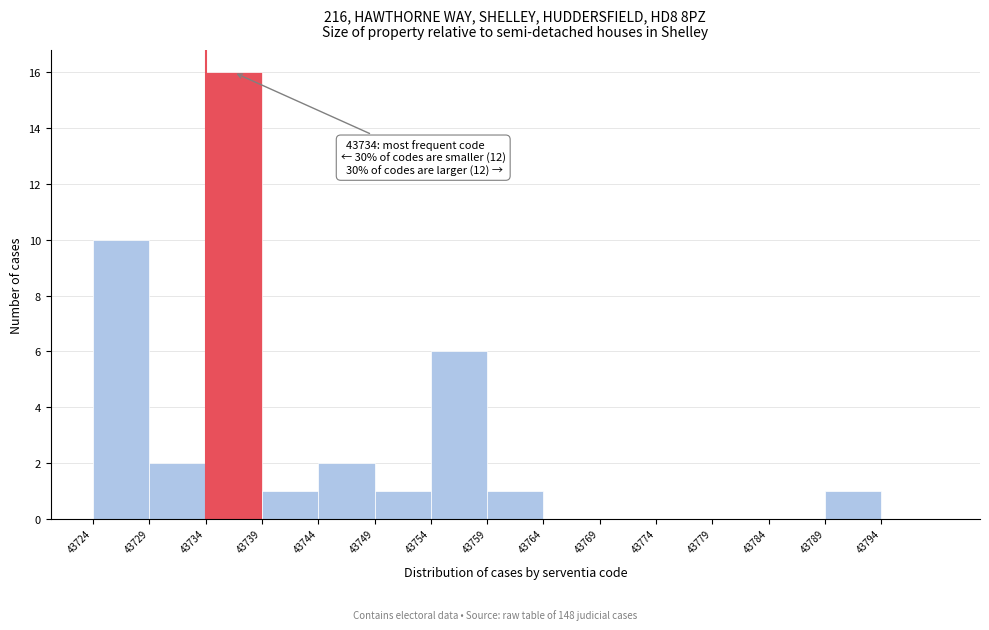

Over which range of the x-axis is the bar tallest?

43734 to 43739